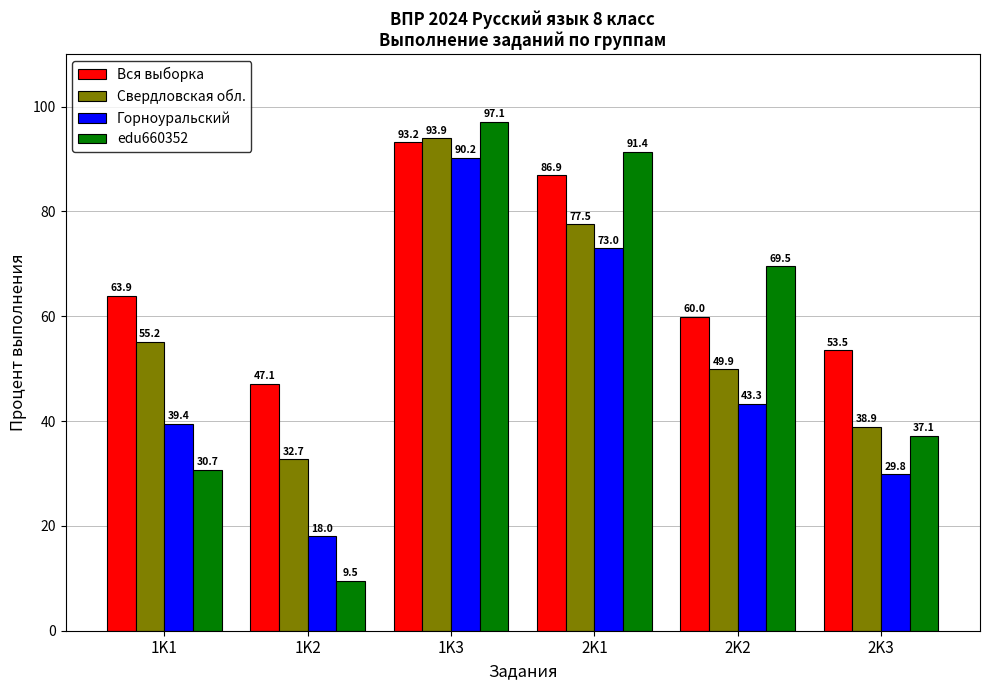

At which label does Вся выборка reach its minimum?

1K2